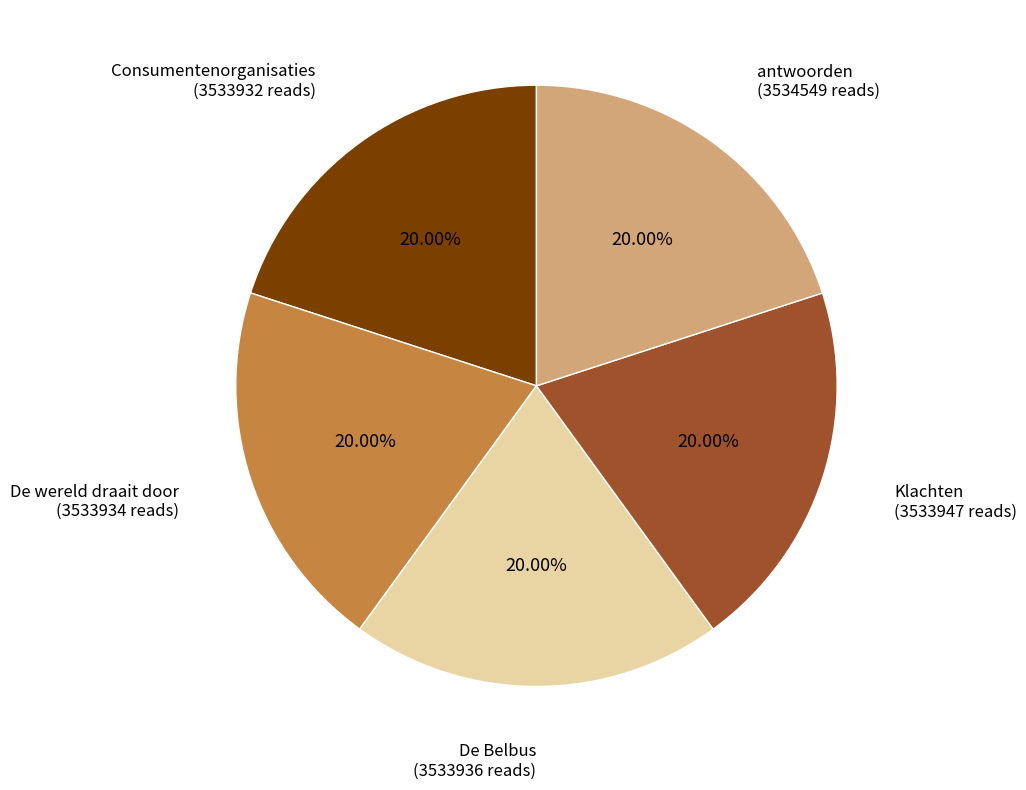

To the nearest percent, what portion does Consumentenorganisaties represent?

20%